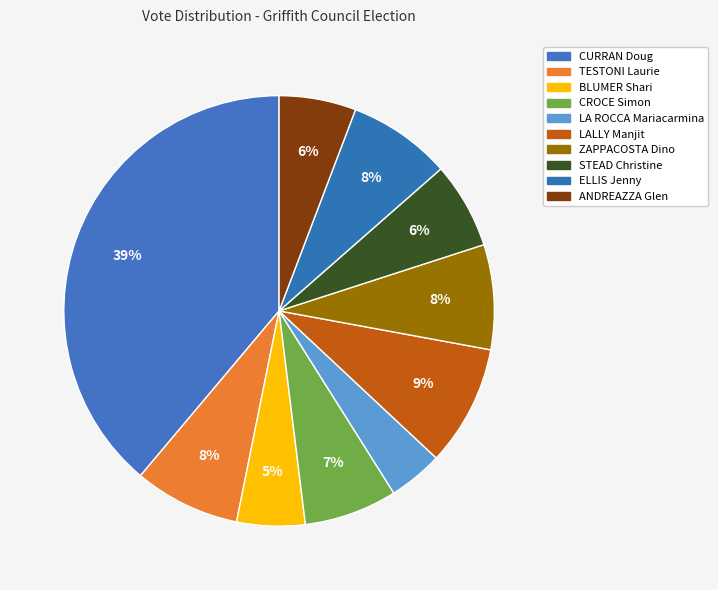

Which category has the smallest portion of the pie?

LA ROCCA Mariacarmina